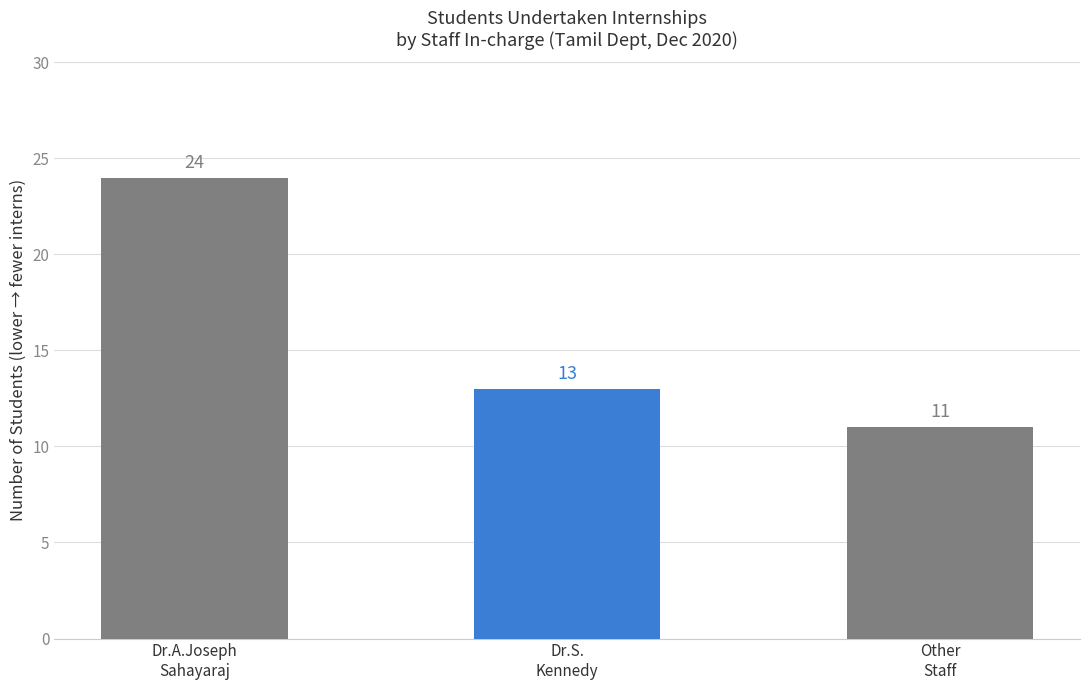

What is the maximum value shown in the chart?

24